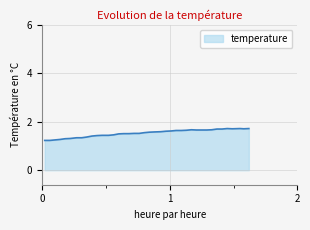

What is the greatest value displayed?

1.7